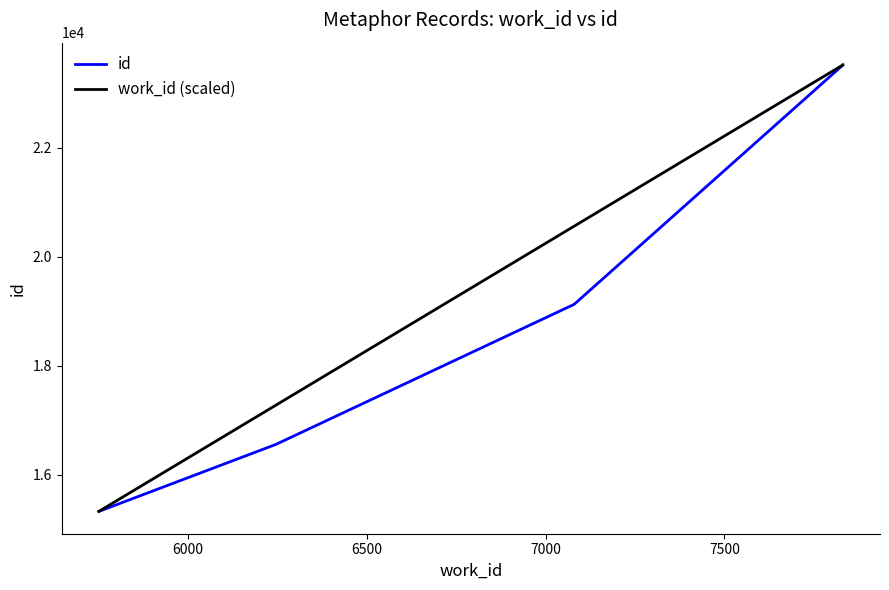

True or false: id and work_id (scaled) intersect in this chart.

False